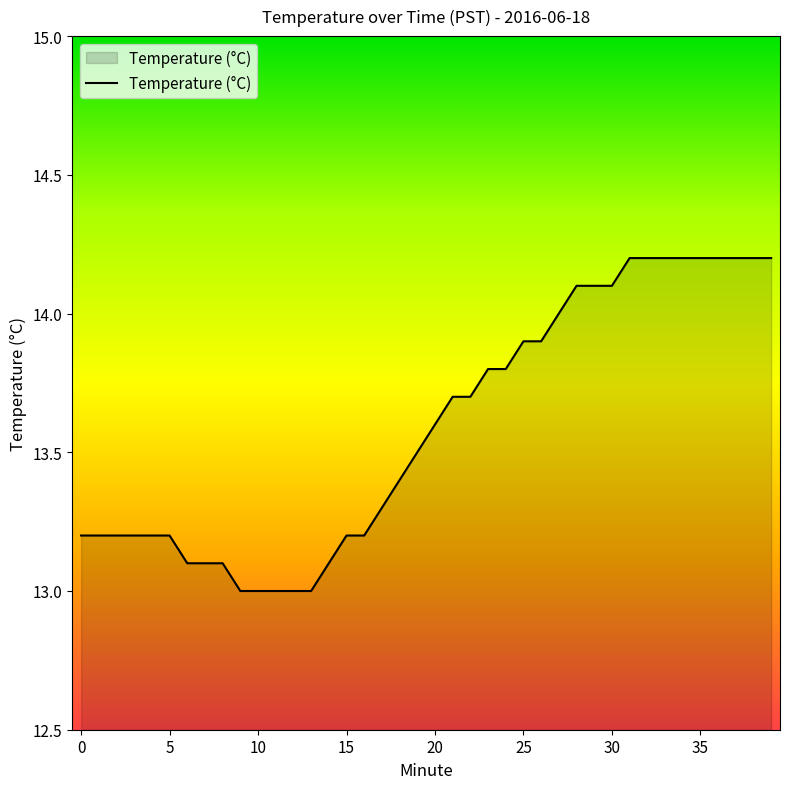

What is the minimum value shown in the chart?

13.0